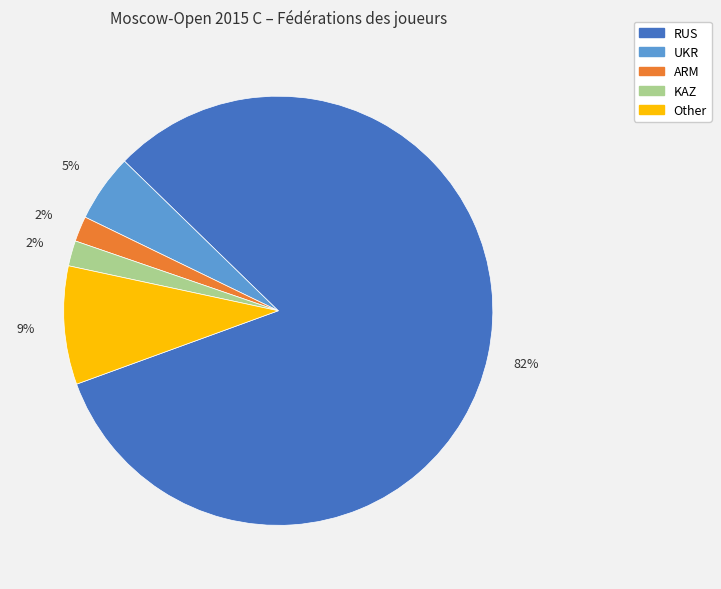

What is the largest slice in the pie chart?

RUS